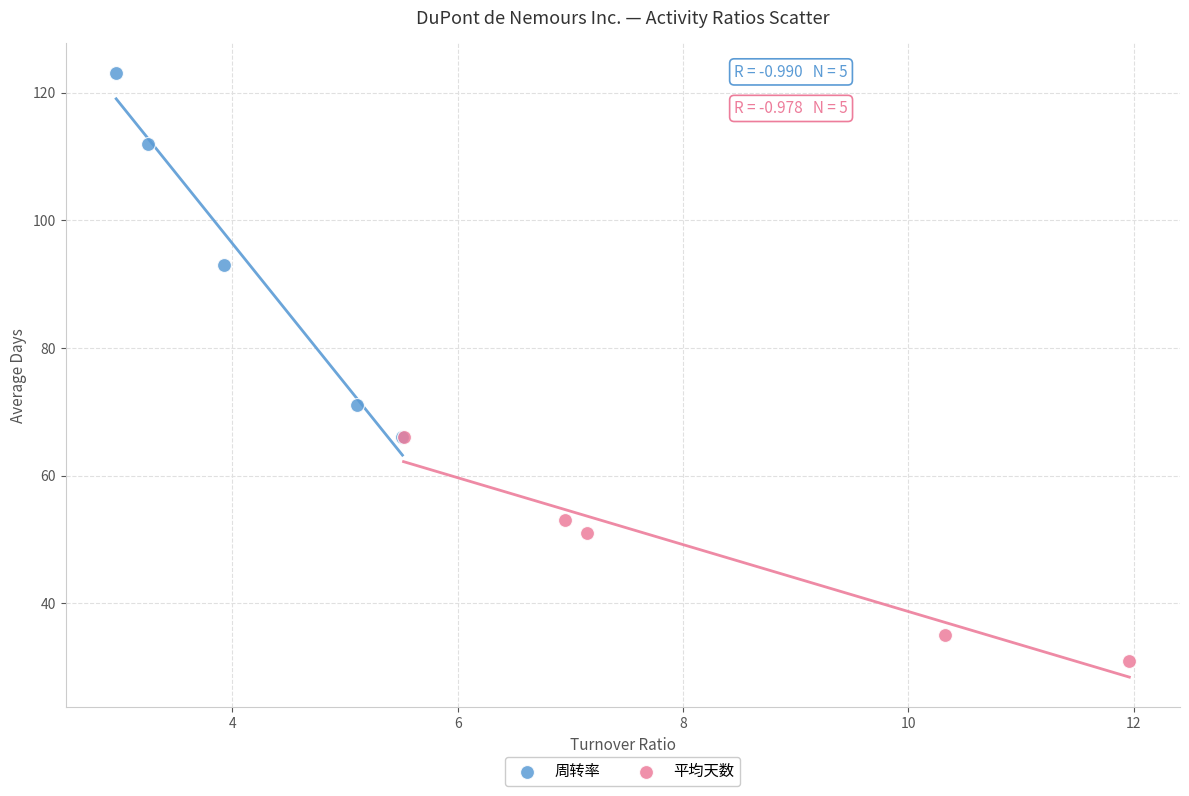

Which series has the largest Y range (max minus min)?

周转率